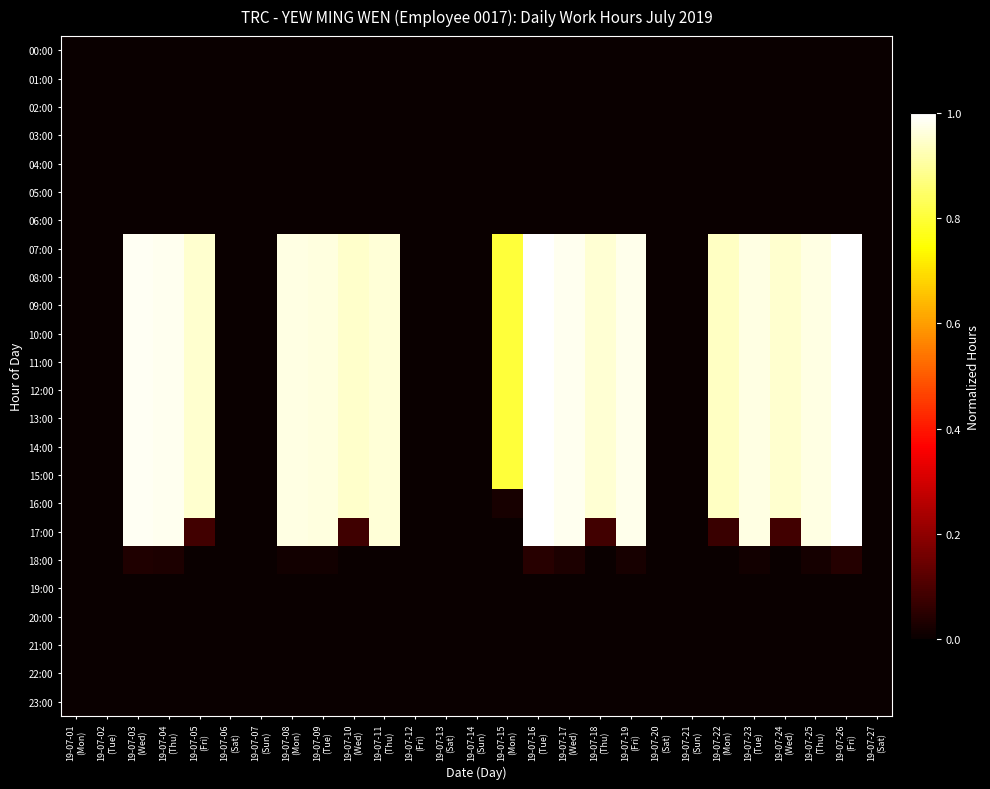

At 19-07-11 (Thu), list the series in order from largest to smallest.

07:00, 08:00, 09:00, 10:00, 11:00, 12:00, 13:00, 14:00, 15:00, 16:00, 17:00, 18:00, 00:00, 01:00, 02:00, 03:00, 04:00, 05:00, 06:00, 19:00, 20:00, 21:00, 22:00, 23:00